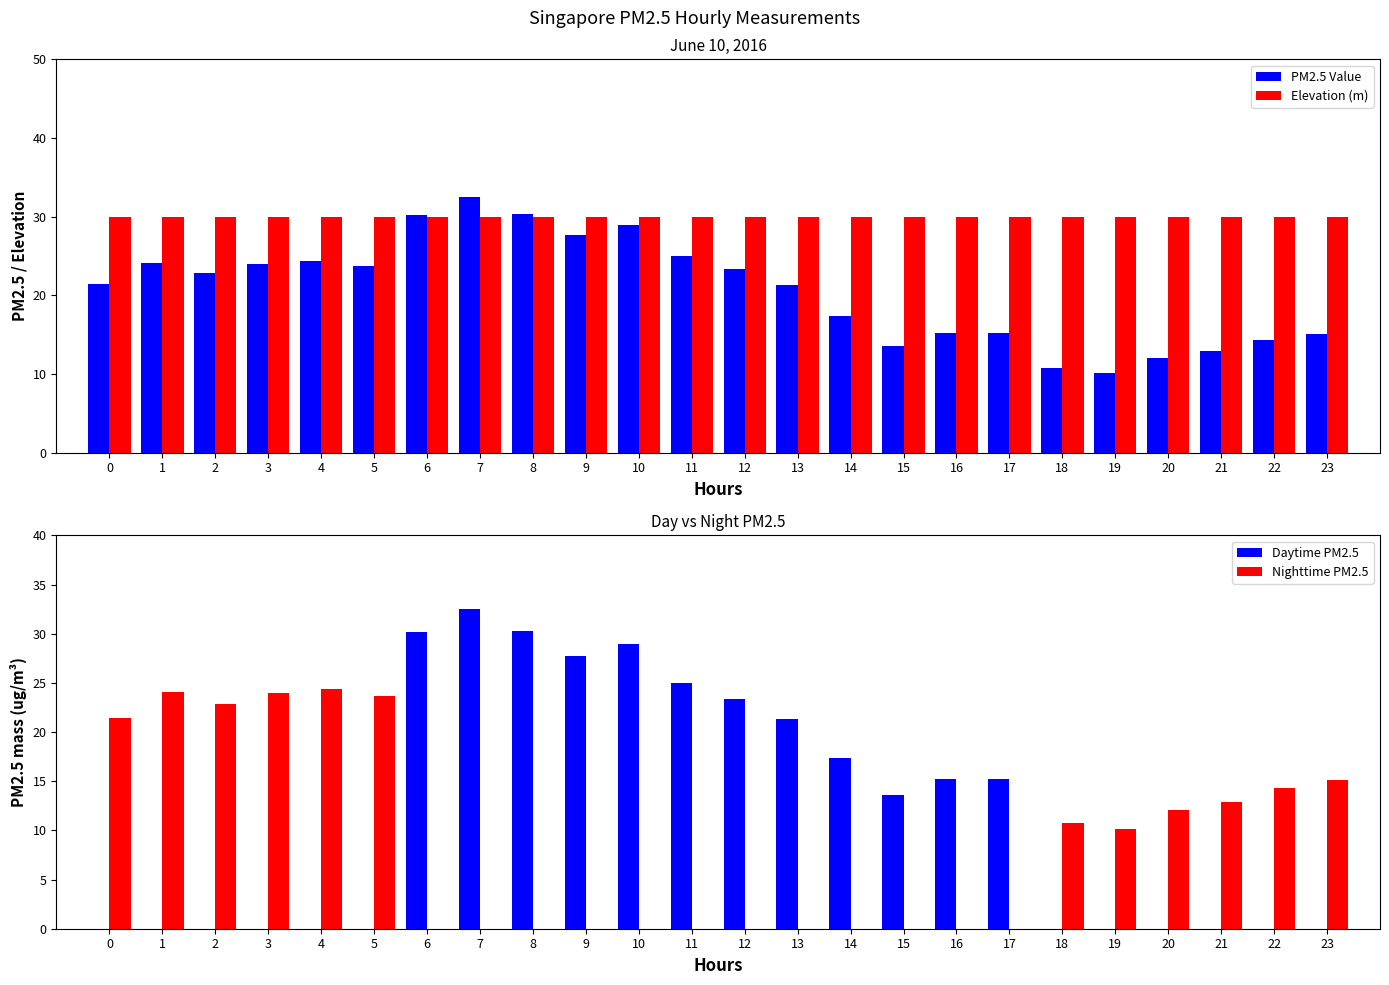

Reading left to right, list all the values displayed in this chart.

PM2.5 Value: 21.4	24.1	22.9	24.0	24.4	23.7	30.2	32.5	30.3	27.7	29.0	25.0	23.4	21.3	17.4	13.6	15.2	15.2	10.8	10.1	12.1	12.9	14.3	15.1
Elevation (m): 30.0	30.0	30.0	30.0	30.0	30.0	30.0	30.0	30.0	30.0	30.0	30.0	30.0	30.0	30.0	30.0	30.0	30.0	30.0	30.0	30.0	30.0	30.0	30.0
Daytime PM2.5: 0.0	0.0	0.0	0.0	0.0	0.0	30.2	32.5	30.3	27.7	29.0	25.0	23.4	21.3	17.4	13.6	15.2	15.2	0.0	0.0	0.0	0.0	0.0	0.0
Nighttime PM2.5: 21.4	24.1	22.9	24.0	24.4	23.7	0.0	0.0	0.0	0.0	0.0	0.0	0.0	0.0	0.0	0.0	0.0	0.0	10.8	10.1	12.1	12.9	14.3	15.1